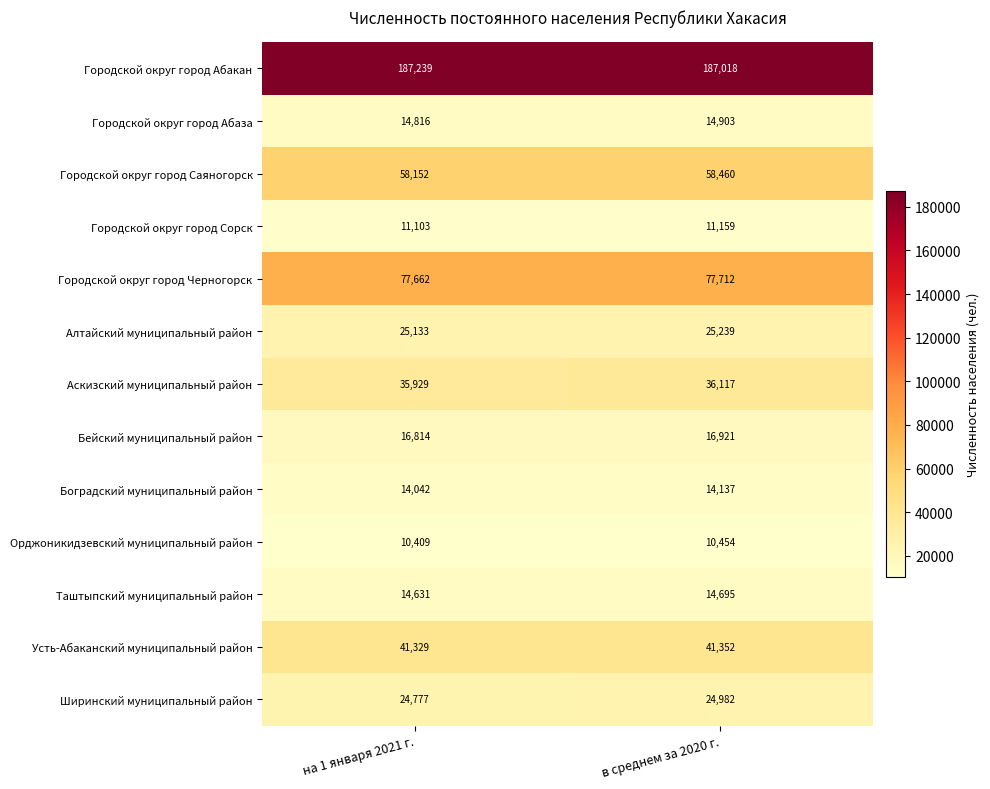

What is the maximum value shown in the chart?

187239